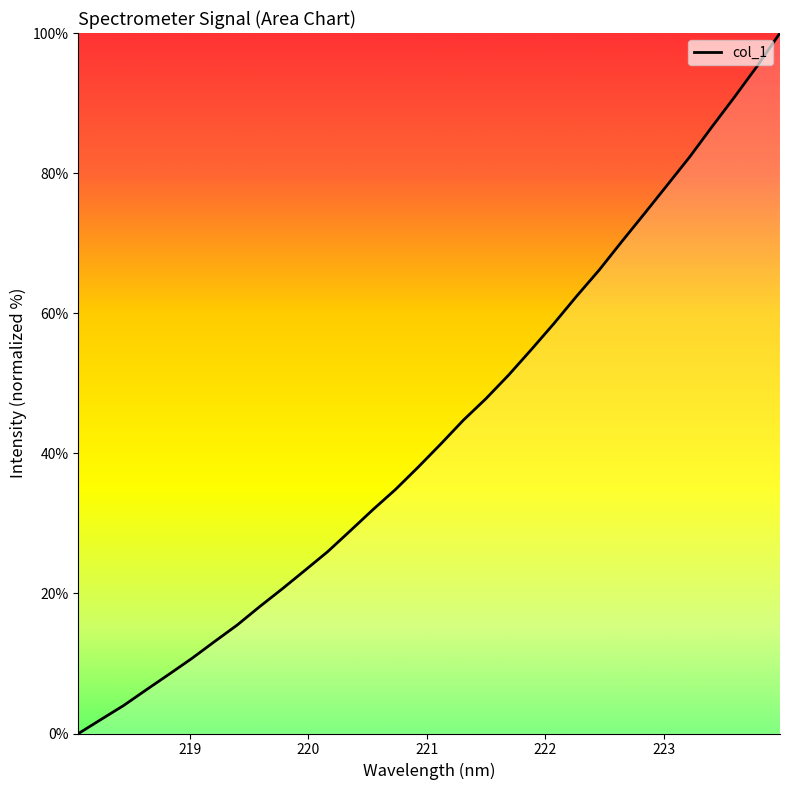

What is the maximum value shown in the chart?

100.0